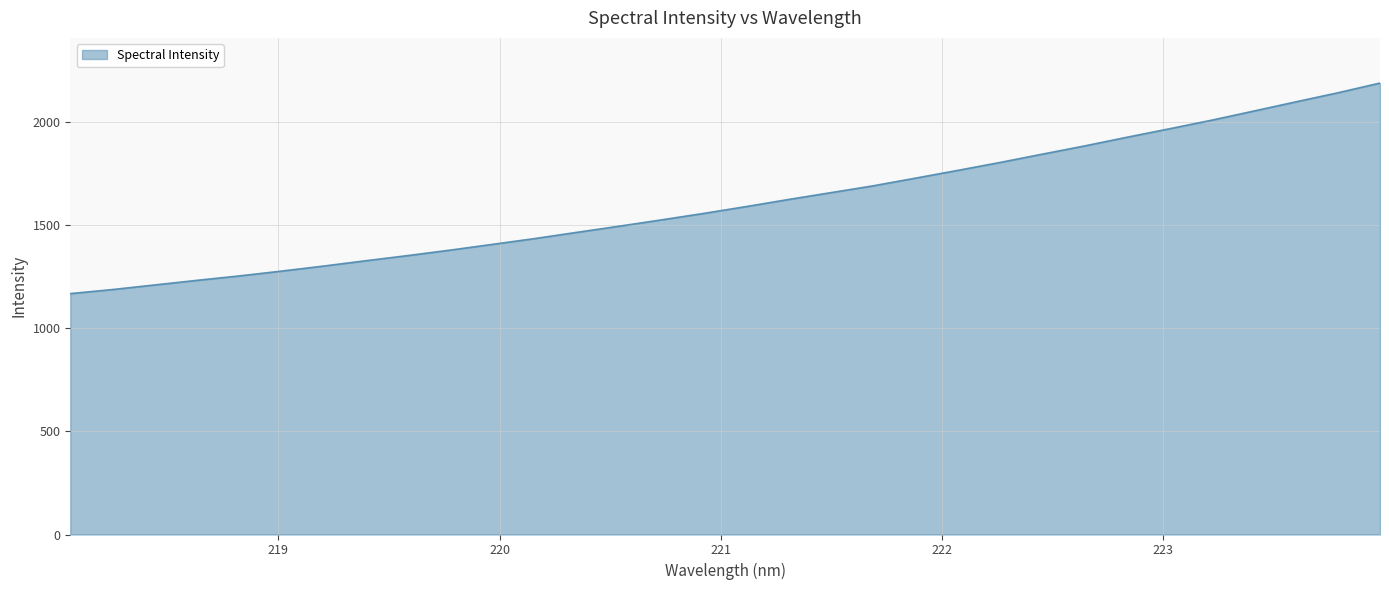

What is the difference between the maximum and minimum values?

1019.9